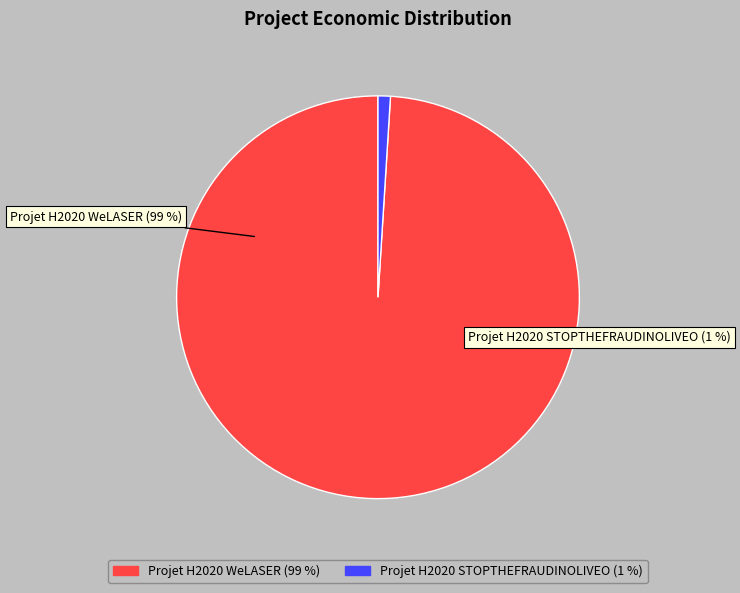

Which category accounts for the majority?

Projet H2020 WeLASER